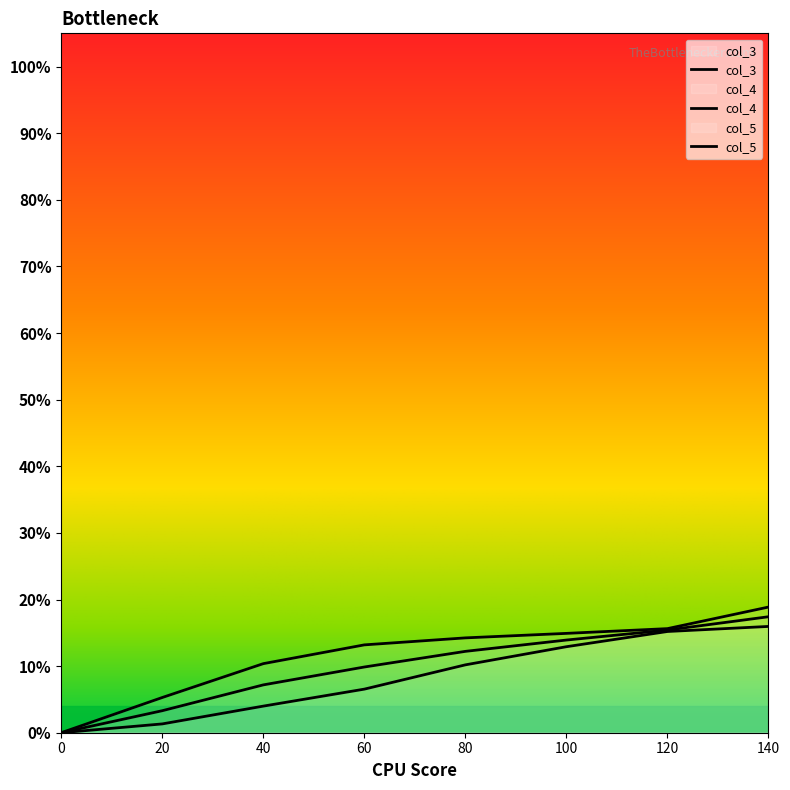

Reading right to left, extract all data points from this chart.

col_3: 140=0.2	120=0.2	100=0.1	80=0.1	60=0.1	40=0.1	20=0.1	0=0.0
col_4: 140=0.2	120=0.2	100=0.1	80=0.1	60=0.1	40=0.0	20=0.0	0=0.0
col_5: 140=0.2	120=0.2	100=0.1	80=0.1	60=0.1	40=0.1	20=0.0	0=0.0